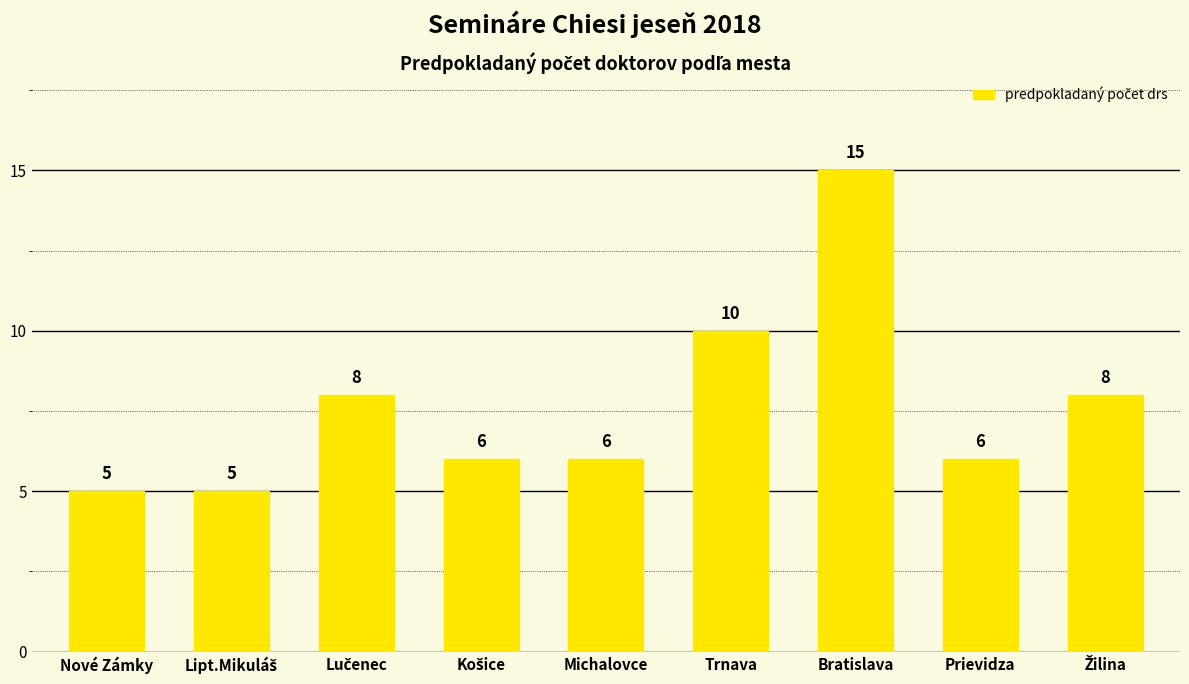

Count the values in the range 6 to 8.

5